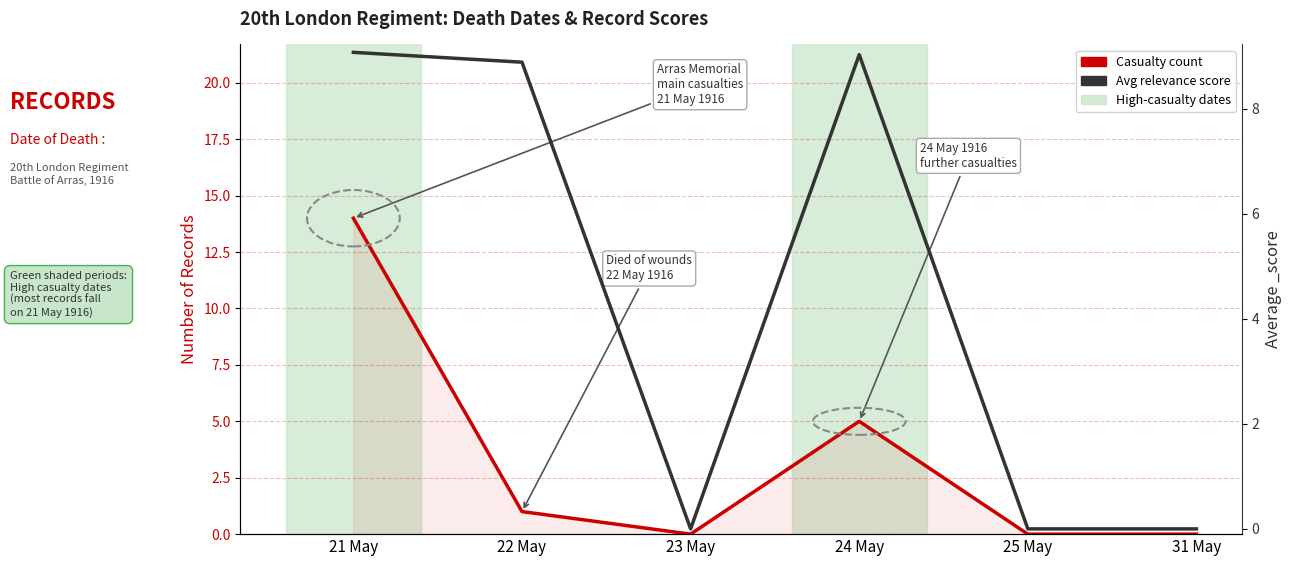

Where is the first local minimum for Casualty count?

23 May